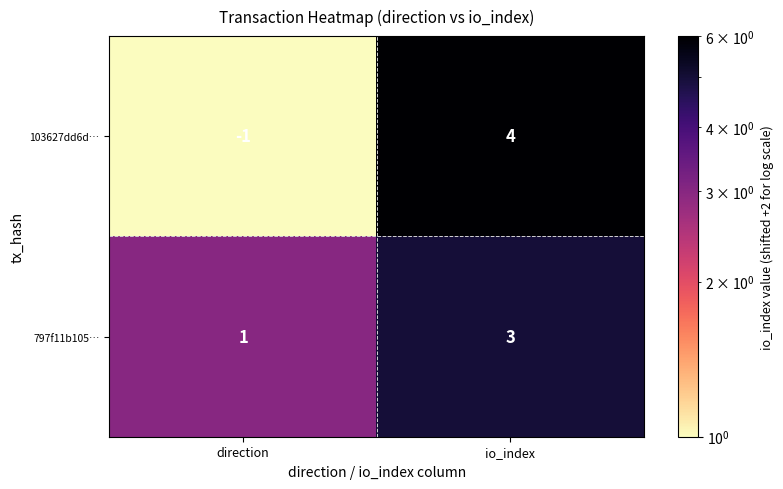

Where is 103627dd6d… nearest to the value 1?

direction